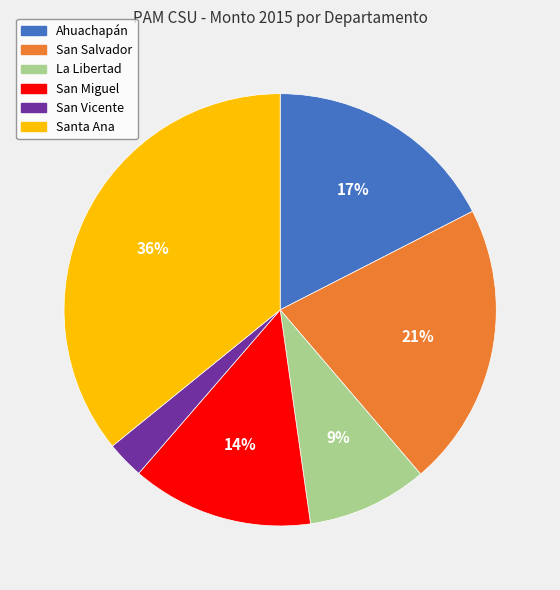

True or false: San Vicente accounts for 3% of the total.

True